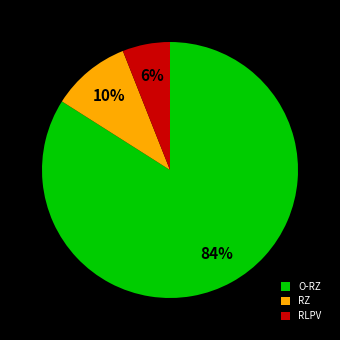

To the nearest percent, what percentage of the pie is RZ?

10%